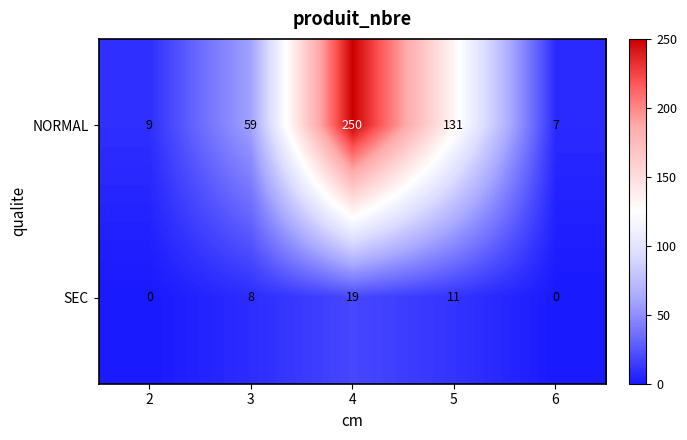

What is the difference between the NORMAL values at 3 and 6?

52